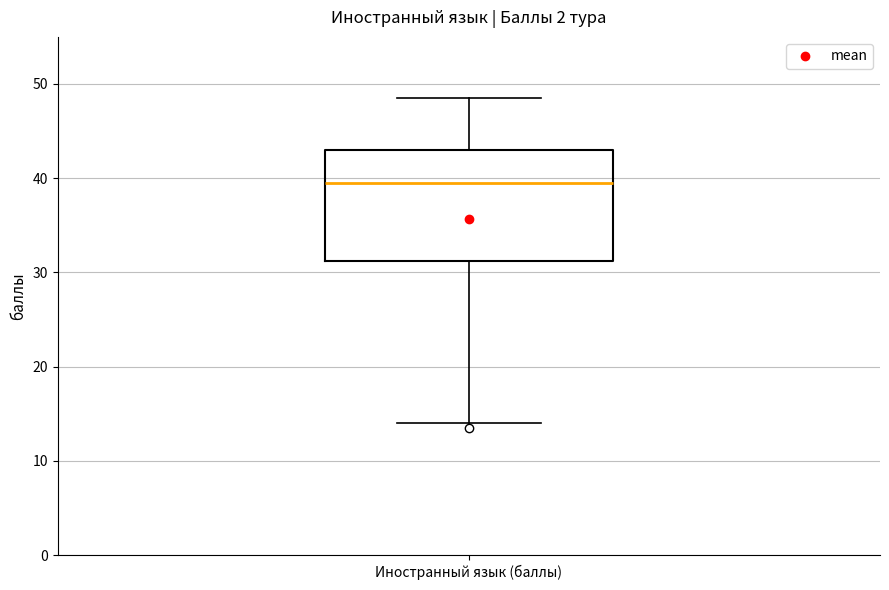

Transcribe this box plot: give where the median line is, the range the box spans, and where the two whiskers end, as read against the y-axis. The values are not printed on the chart, so give them approximately, as read against the axis.

median 40, box 31 to 43, whiskers 14 to 49